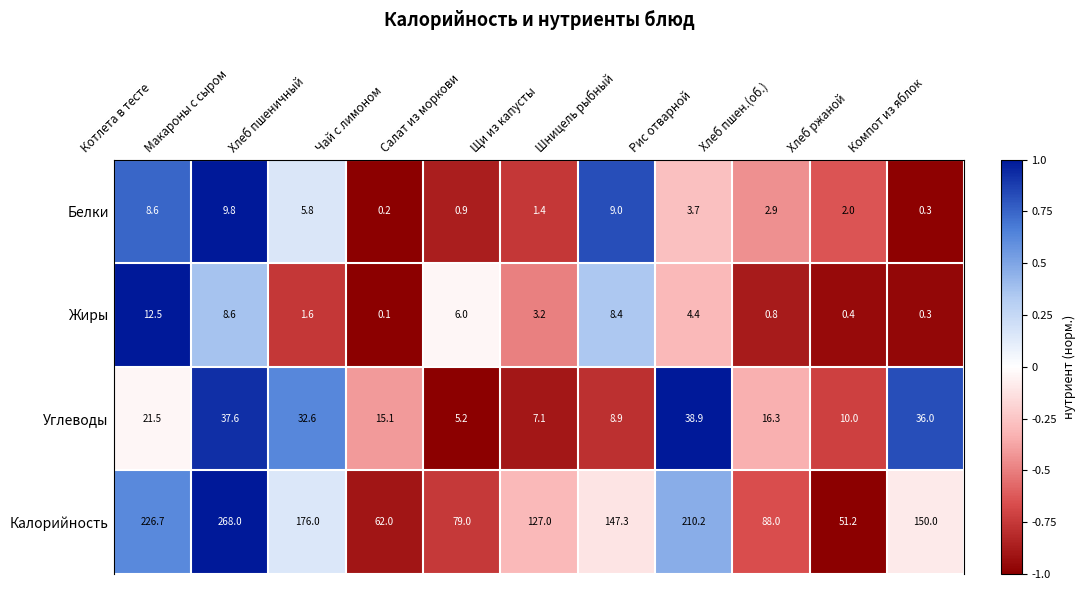

What is the difference between the highest and lowest values at Макароны с сыром?

259.4